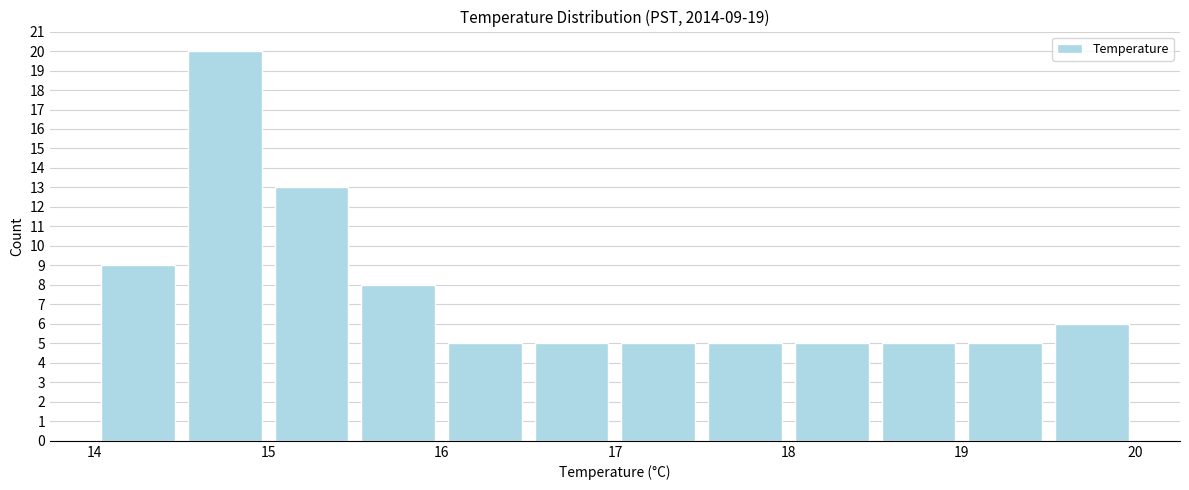

Which range on the x-axis has the tallest bar?

14.5 to 15.0